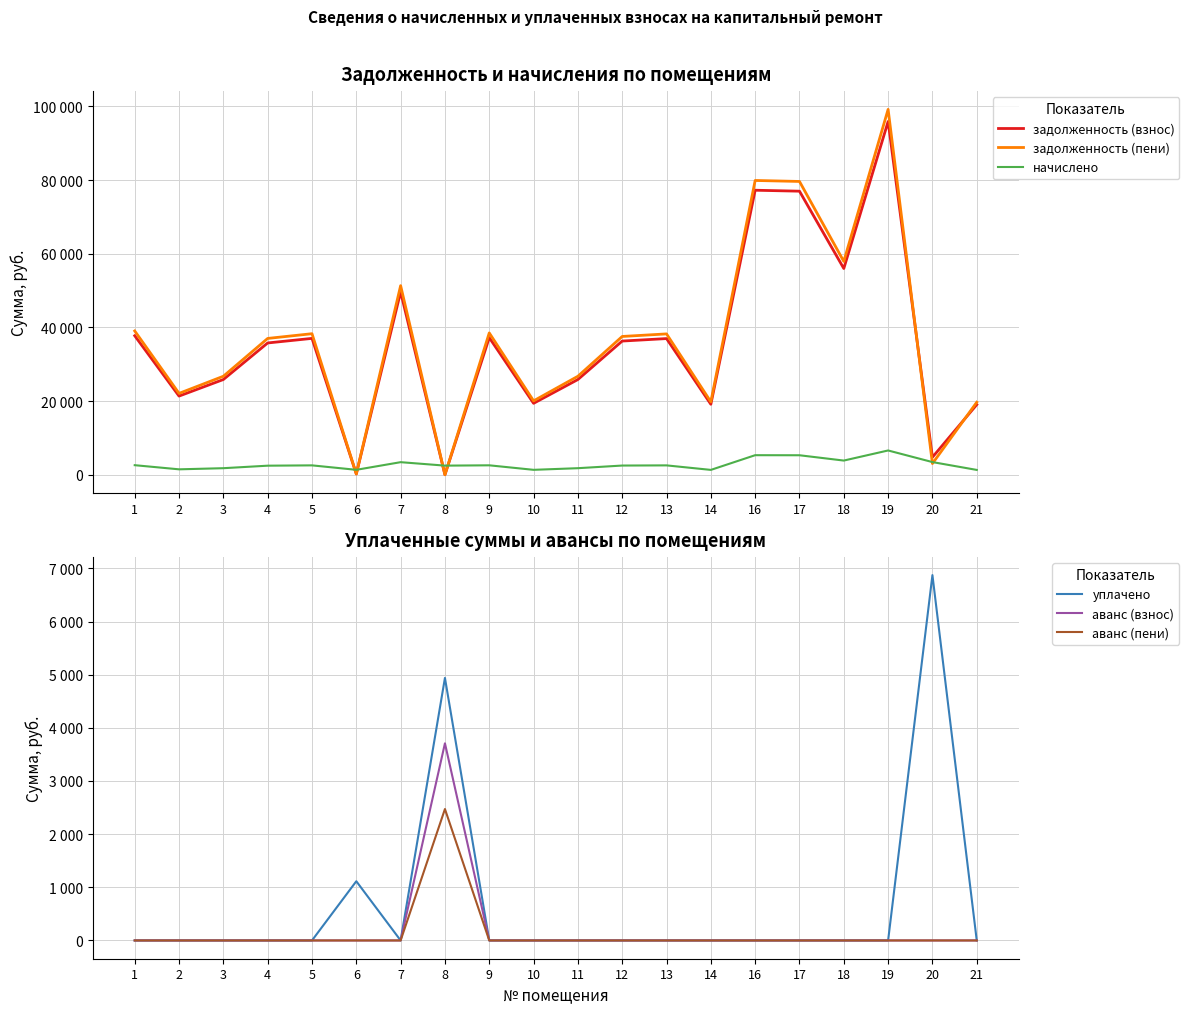

Reading left to right, list all the values displayed in this chart.

задолженность (взнос): 1=37746.8	2=21355.4	3=25854.0	4=35782.0	5=37022.8	6=212.1	7=49639.7	8=0.0	9=37229.8	10=19390.6	11=25854.0	12=36299.1	13=36971.3	14=19132.0	16=77251.8	17=76993.4	18=55999.7	19=95913.4	20=4753.5	21=19028.5
задолженность (пени): 1=39043.3	2=22088.9	3=26742.0	4=37011.0	5=38294.5	6=211.9	7=51344.6	8=0.0	9=38508.5	10=20056.6	11=26742.0	12=37545.8	13=38241.1	14=19789.1	16=79905.2	17=79637.8	18=57923.2	19=99207.9	20=3034.9	21=19682.0
начислено: 1=2593.0	2=1467.0	3=1776.0	4=2458.0	5=2543.2	6=1335.5	7=3409.9	8=2472.2	9=2557.4	10=1332.0	11=1776.0	12=2493.5	13=2539.7	14=1314.2	16=5306.7	17=5288.9	18=3846.8	19=6589.0	20=3434.8	21=1307.2
уплачено: 1=0.0	2=0.0	3=0.0	4=0.0	5=0.0	6=1114.0	7=0.0	8=4938.6	9=0.0	10=0.0	11=0.0	12=0.0	13=0.0	14=0.0	16=0.0	17=0.0	18=0.0	19=0.0	20=6873.0	21=0.0
аванс (взнос): 1=0.0	2=0.0	3=0.0	4=0.0	5=0.0	6=0.0	7=0.0	8=3708.4	9=0.0	10=0.0	11=0.0	12=0.0	13=0.0	14=0.0	16=0.0	17=0.0	18=0.0	19=0.0	20=0.0	21=0.0
аванс (пени): 1=0.0	2=0.0	3=0.0	4=0.0	5=0.0	6=0.0	7=0.0	8=2472.3	9=0.0	10=0.0	11=0.0	12=0.0	13=0.0	14=0.0	16=0.0	17=0.0	18=0.0	19=0.0	20=0.0	21=0.0